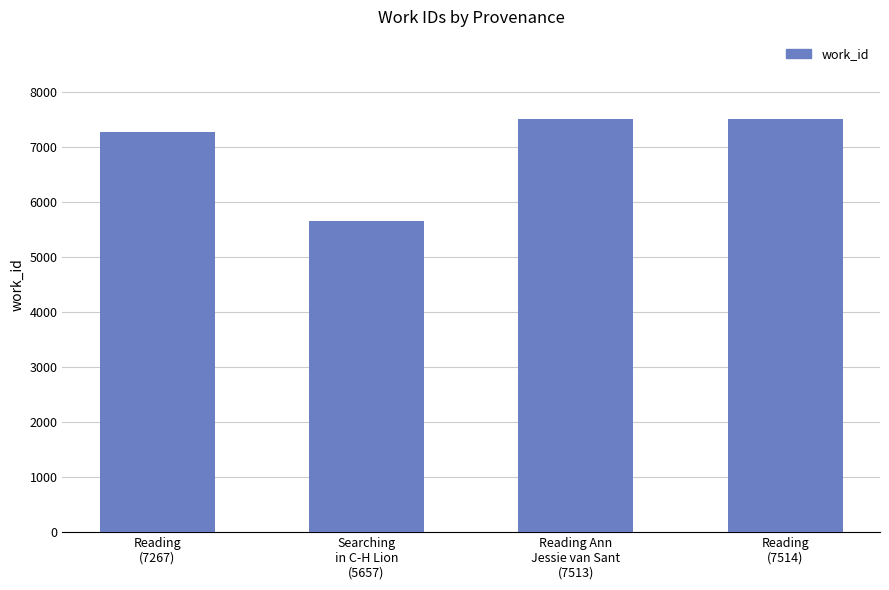

Is it true that the value at Reading
(7267) is 7267?

True